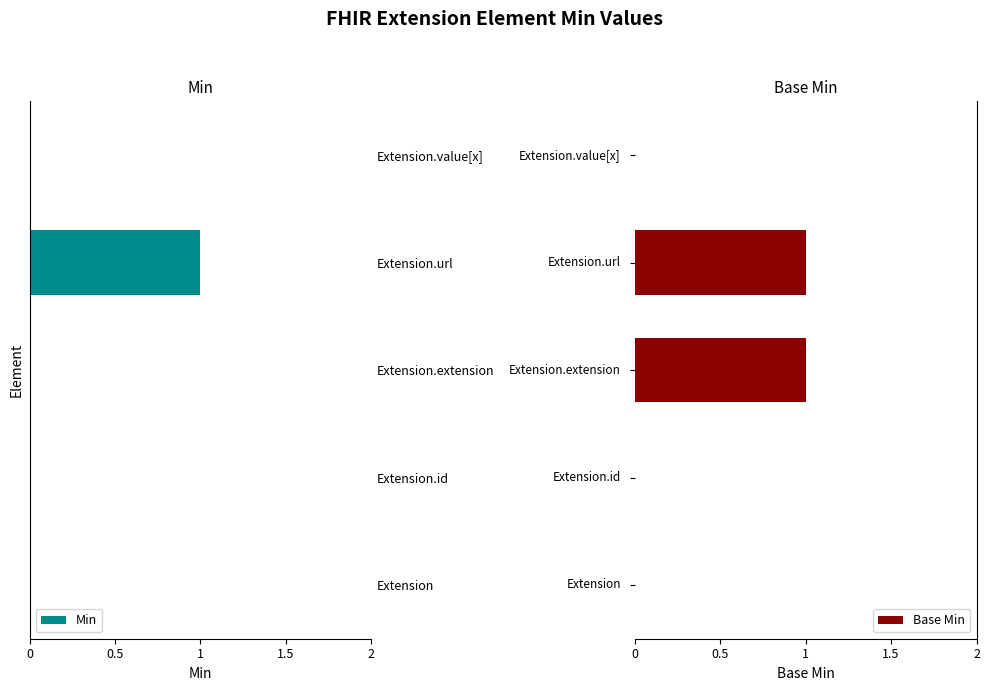

Between 0 and 1.5, which series saw the biggest shift?

Min